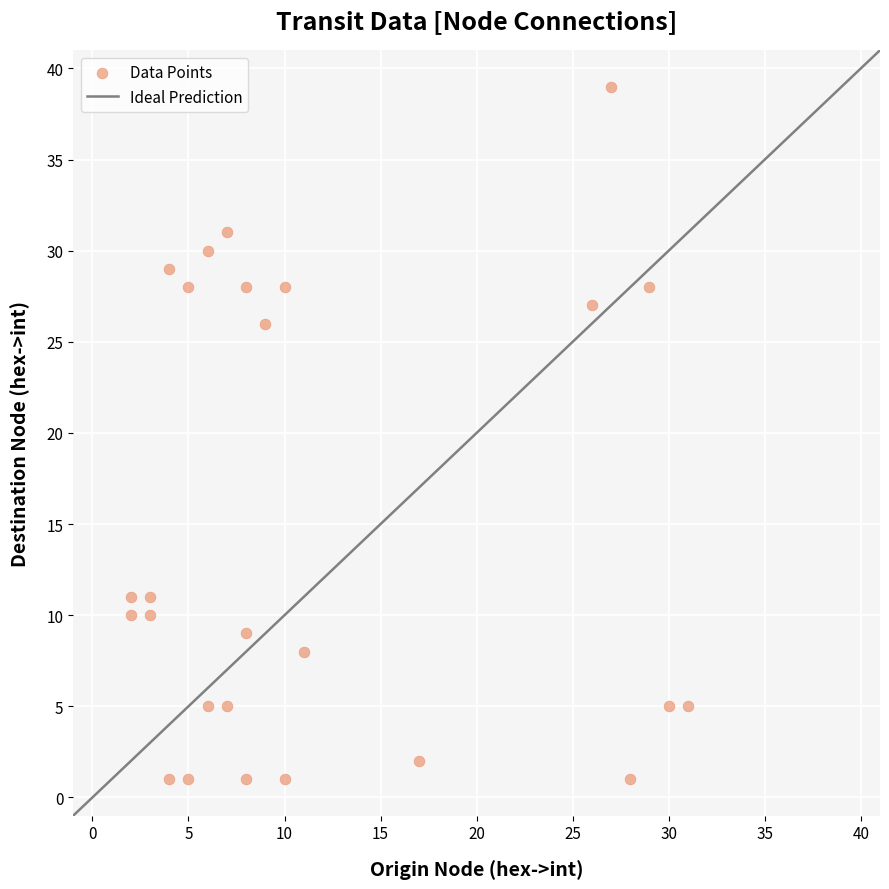

What Y value in the scatter plot is closest to 20?

26